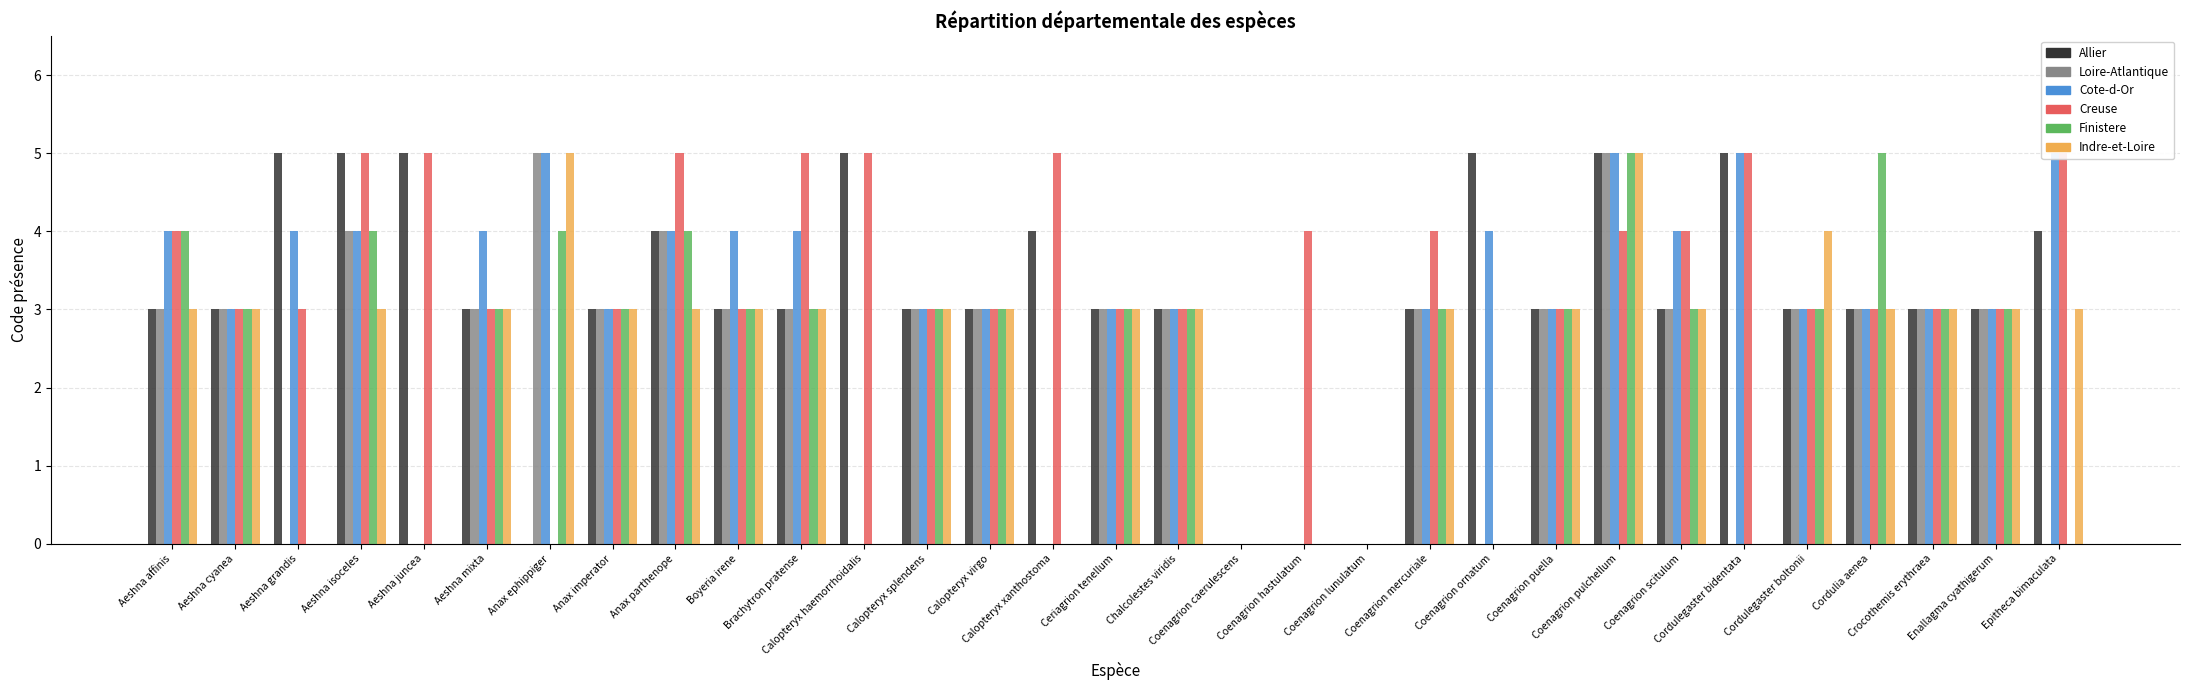

True or false: Allier has a value of 2 at Coenagrion caerulescens.

False